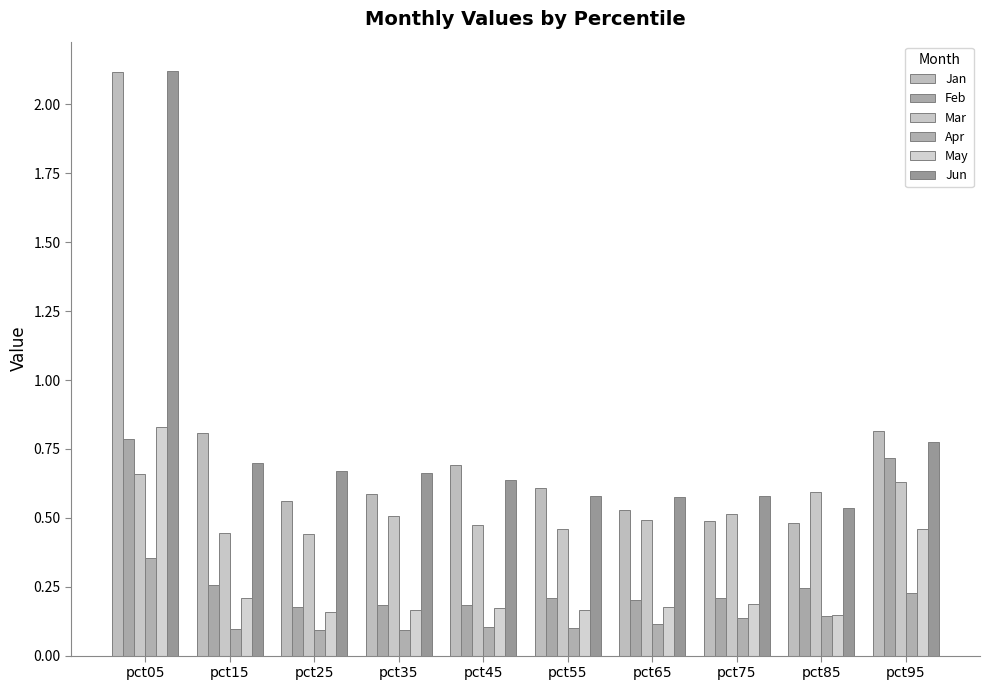

Rank the series at pct95 from highest to lowest value.

Jan, Jun, Feb, Mar, May, Apr